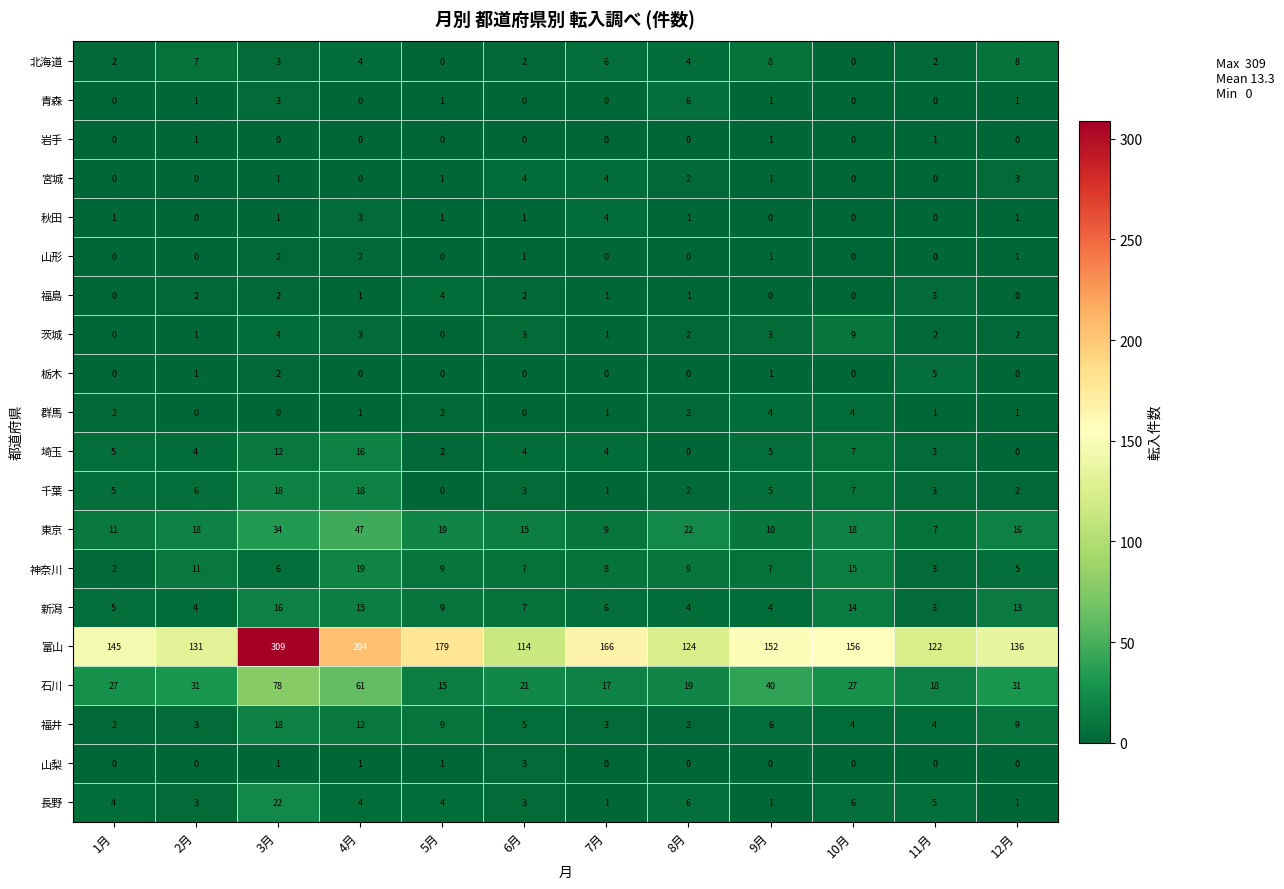

What is the sum of all 山梨 values?

6